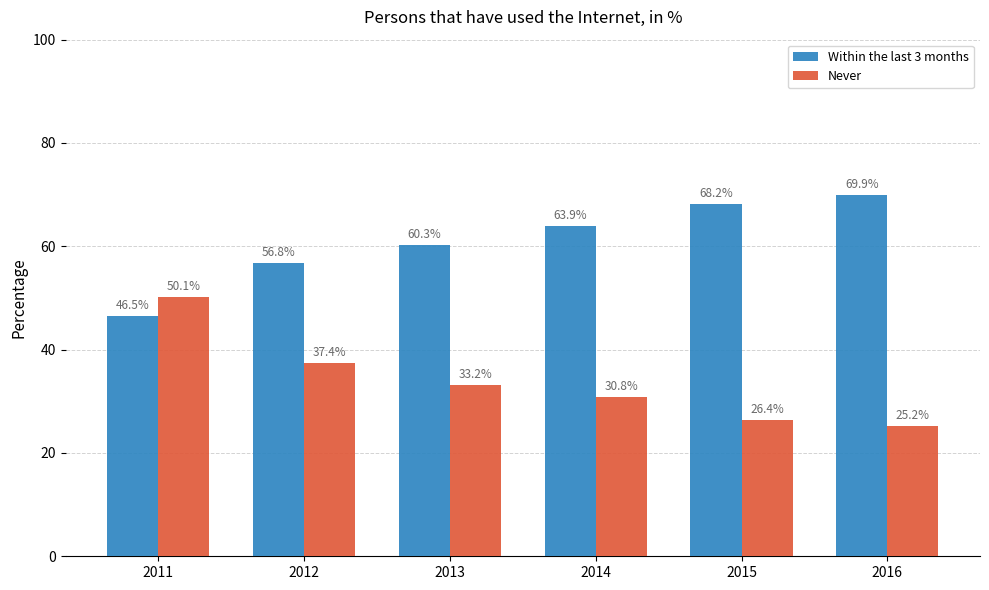

At how many categories does at least one series exceed 62?

3